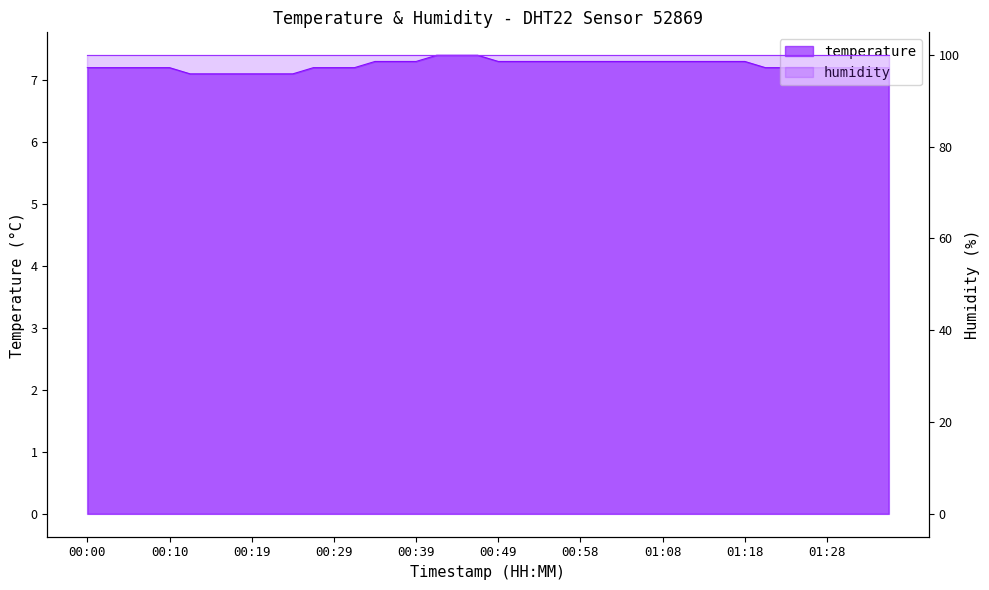

At which category does the chart reach its peak across all series?

00:41